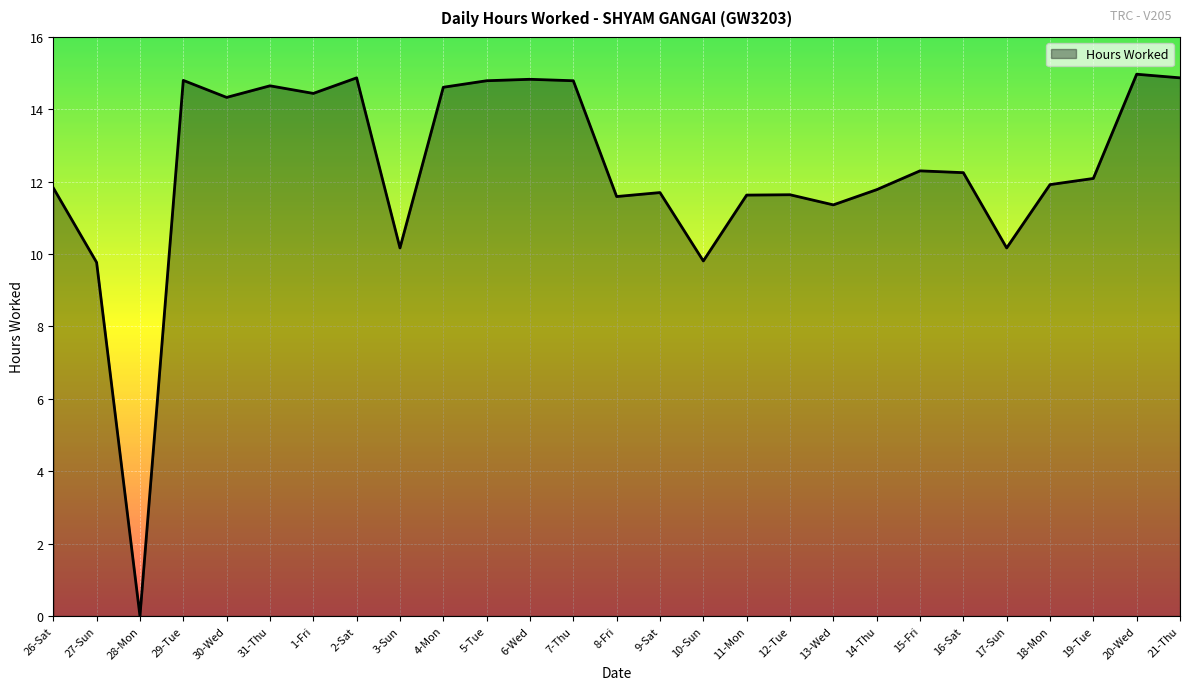

What is the greatest value displayed?

15.0